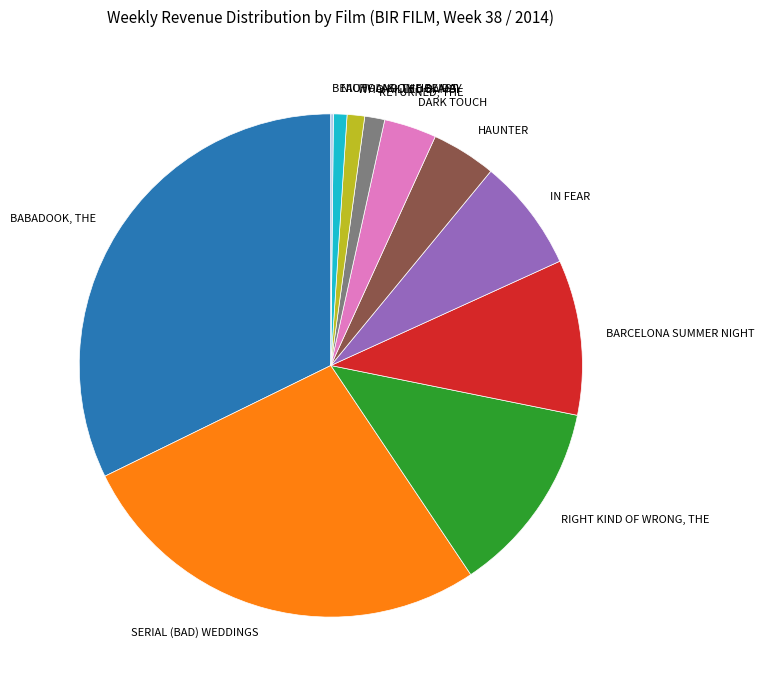

Which category has the biggest portion of the pie?

BABADOOK, THE